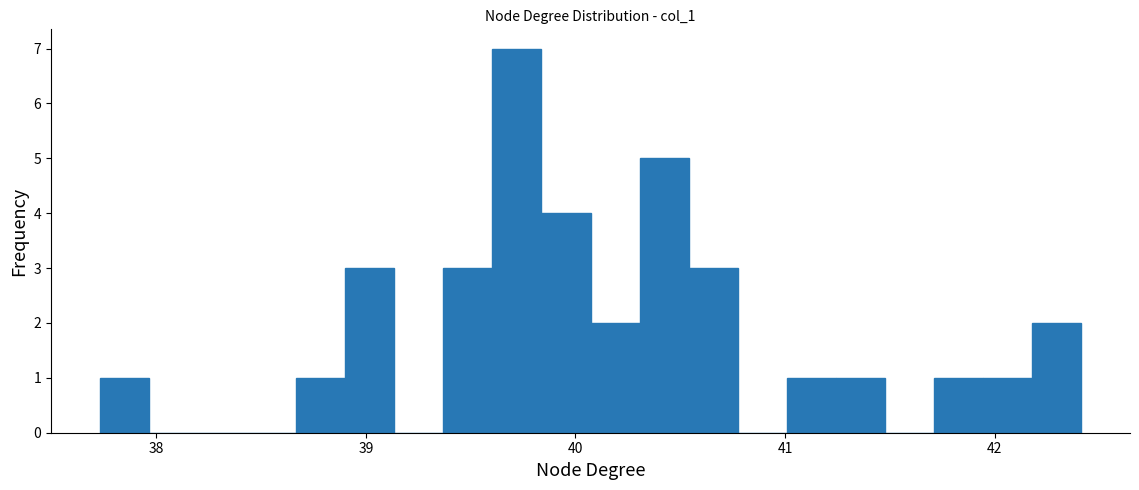

Read against the x-axis, roughly where is the centre of the tallest bar?

39.7